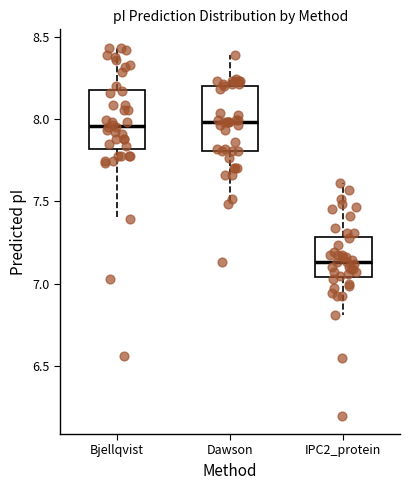

Reading left to right, read every box against the y-axis: the position of its median line, the range the box covers, and the ends of its whiskers. The values are not printed on the chart, so give them approximately, as read against the axis.

Bjellqvist: median 7.95, box 7.80 to 8.20, whiskers 7.40 to 8.45
Dawson: median 8.00, box 7.80 to 8.20, whiskers 7.50 to 8.40
IPC2_protein: median 7.15, box 7.05 to 7.30, whiskers 6.80 to 7.60